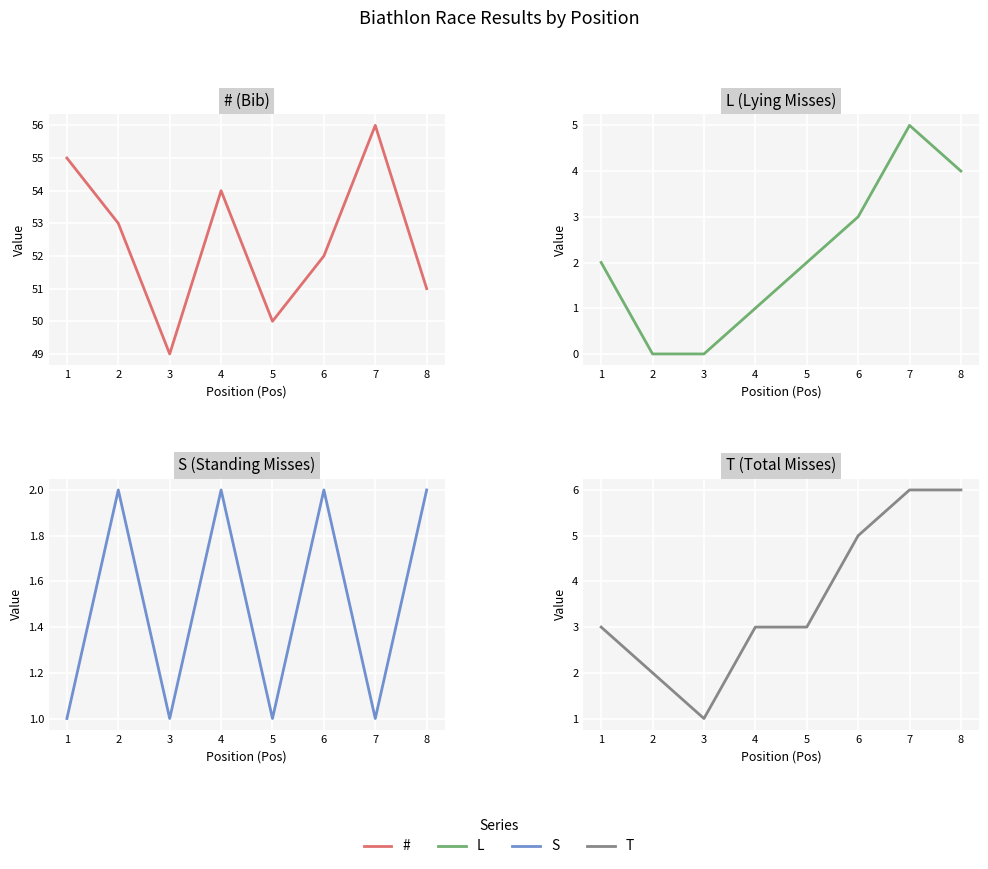

The L series shows 3 at 6. True or false?

True